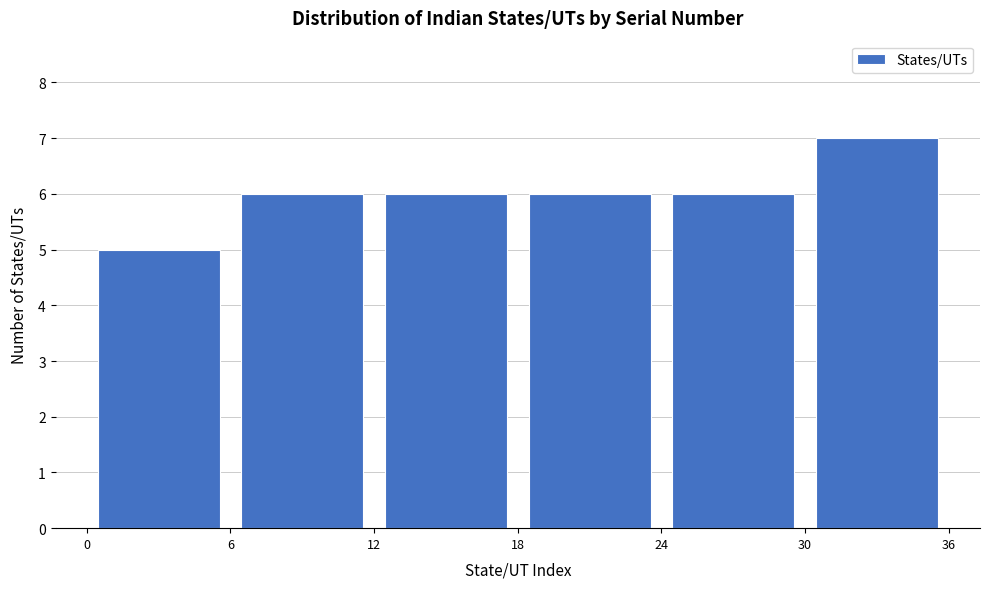

How tall is the bar that spans 18 to 24 on the x-axis? The values are not printed on the chart, so give them approximately, as read against the axis.

6